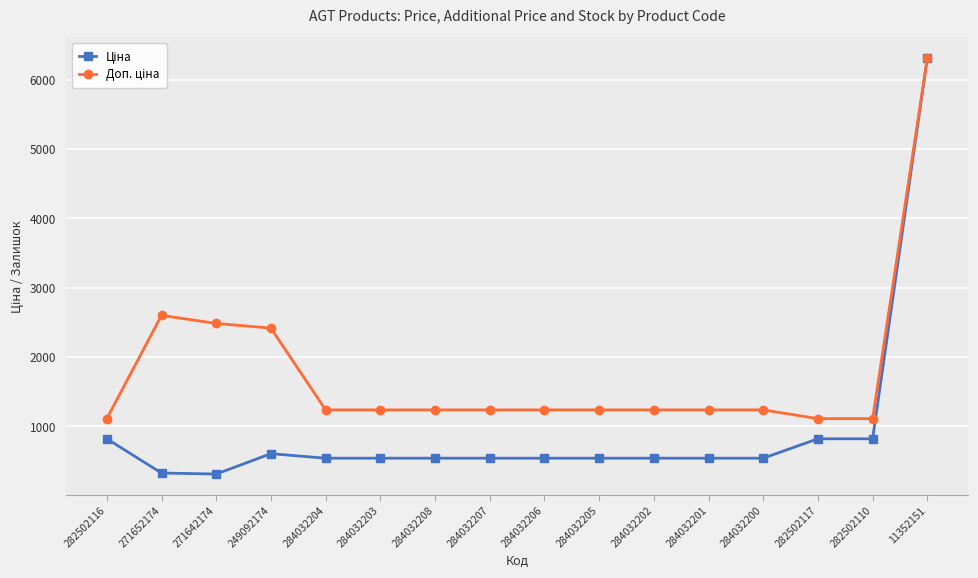

Is this an area chart (filled region under the line)?

No